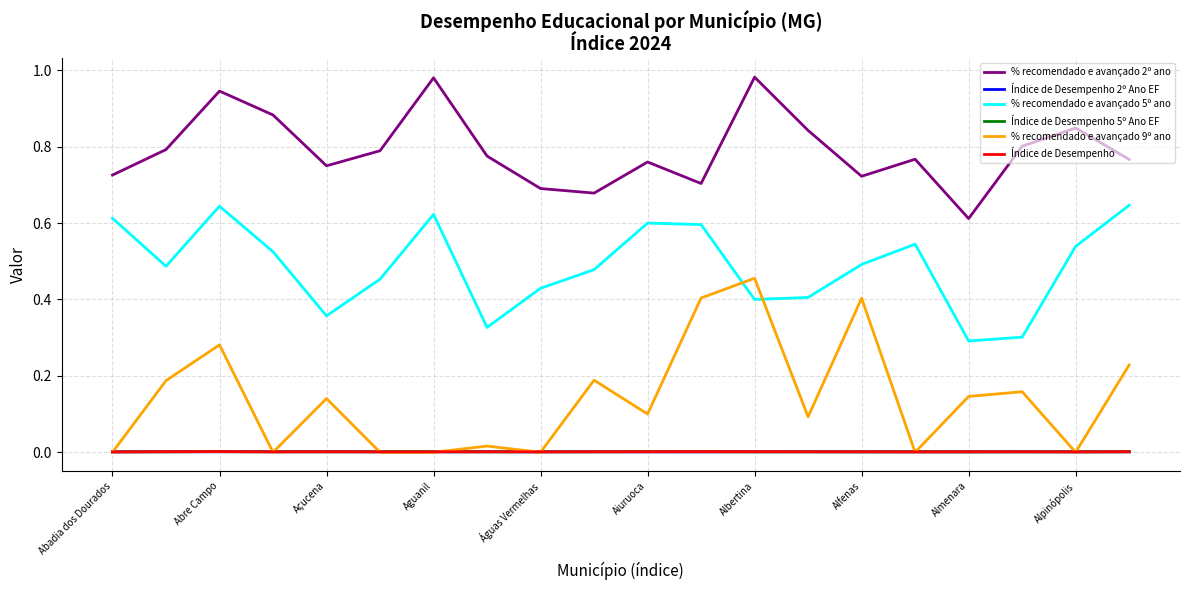

Which series has the largest total across all categories?

% recomendado e avançado 2º ano